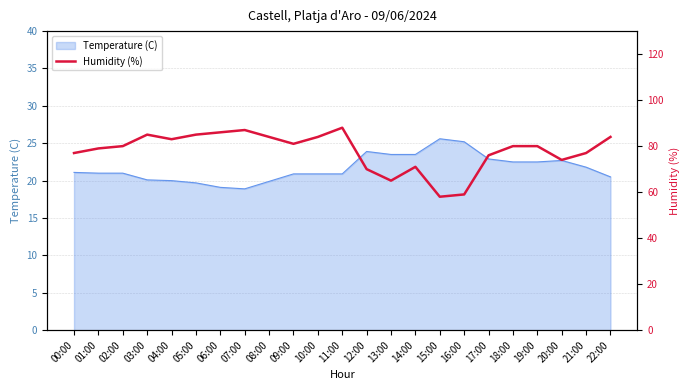

The chart shows a value of 41 at 06:00. True or false?

False